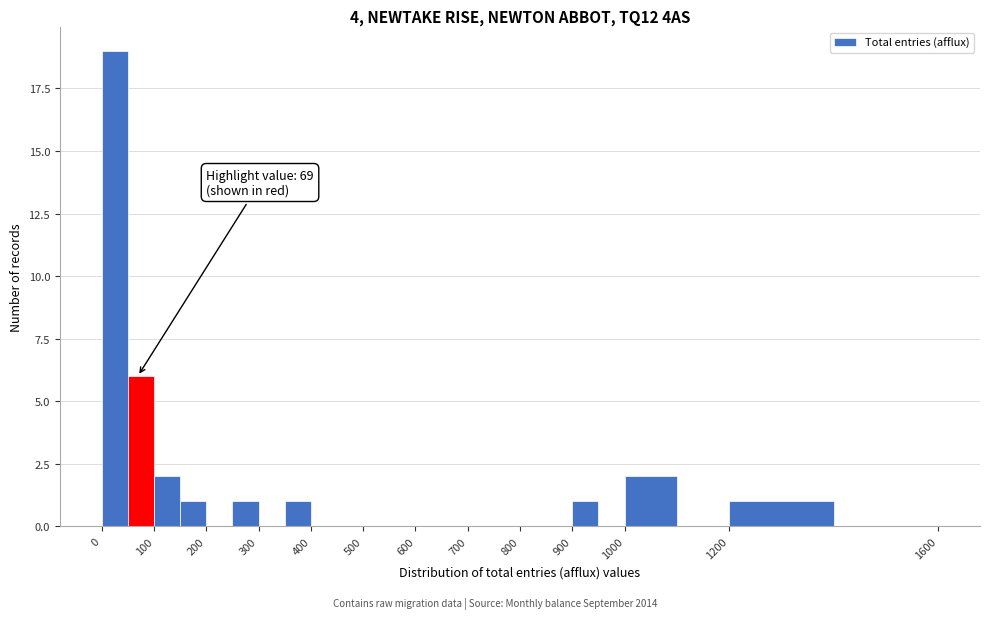

Over which range of the x-axis is the bar tallest?

0 to 50